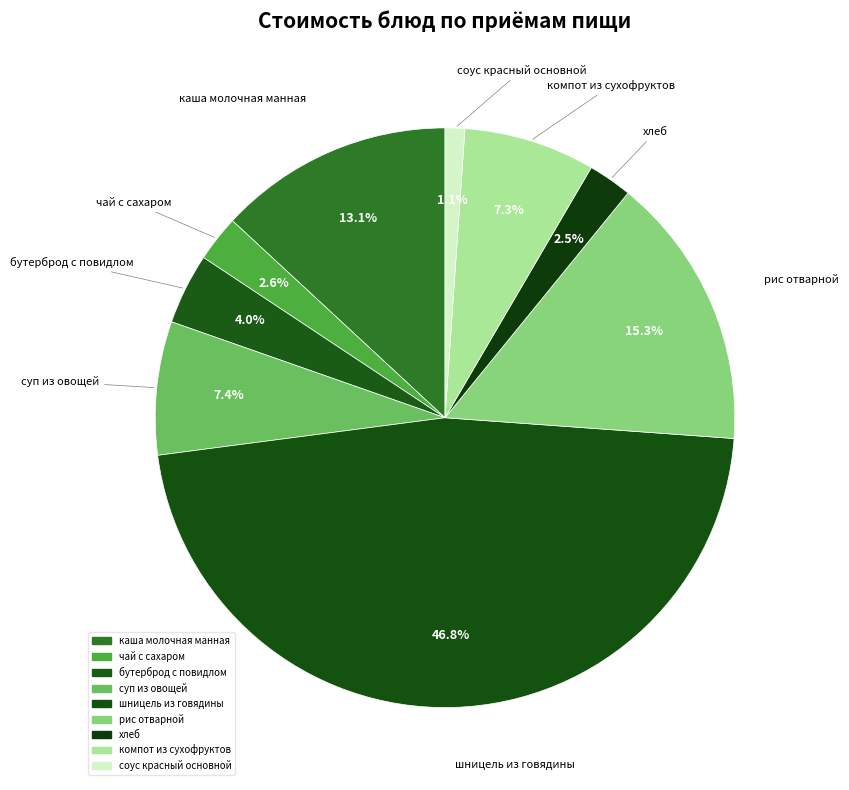

The рис отварной slice represents 15% of the pie. True or false?

True